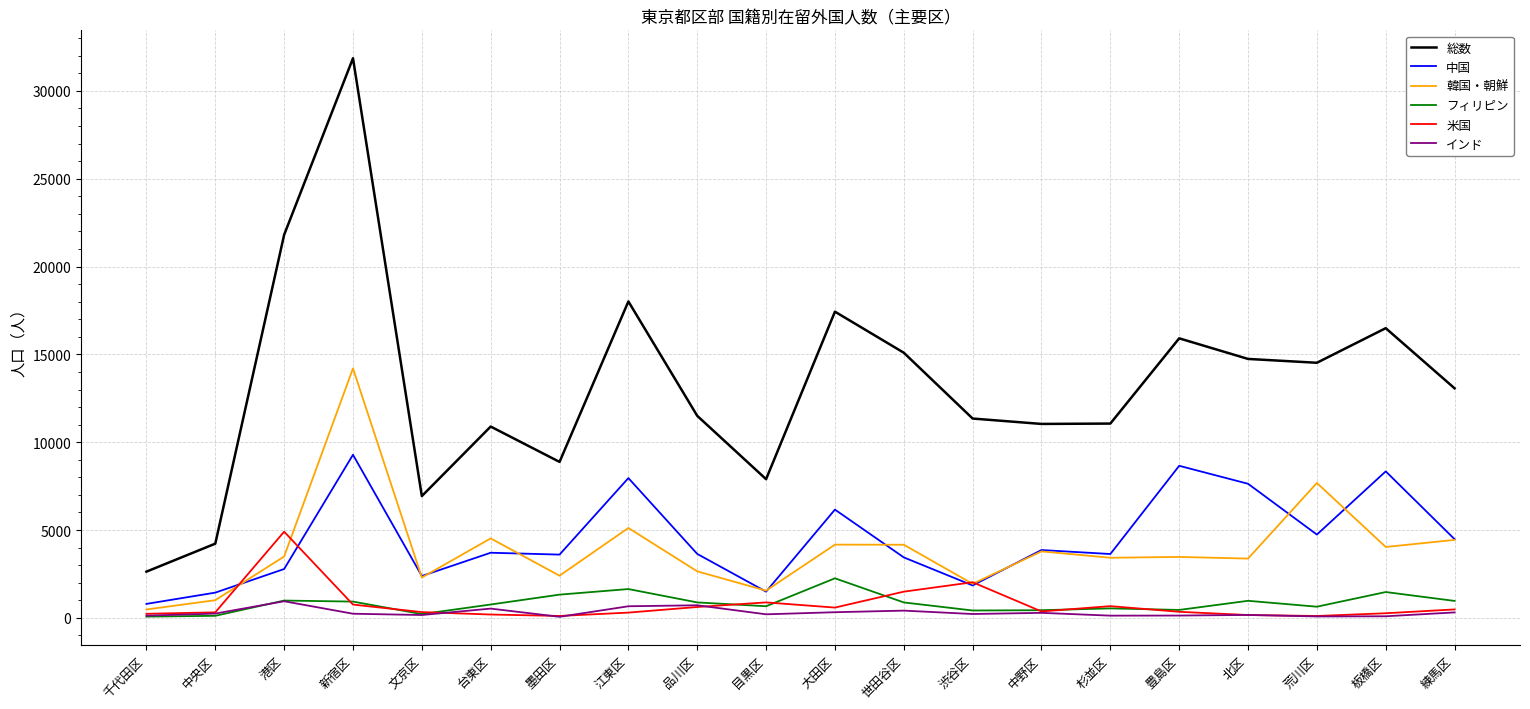

What is the total value across all series at 豊島区?

28969